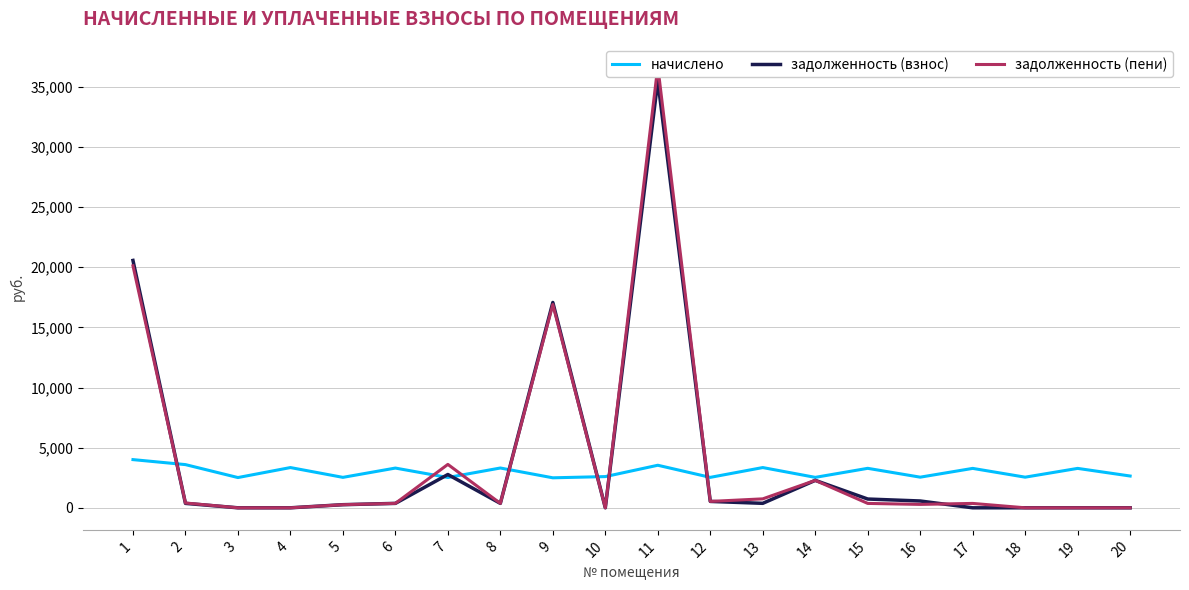

True or false: задолженность (взнос) has more than 2 interior local peaks.

True